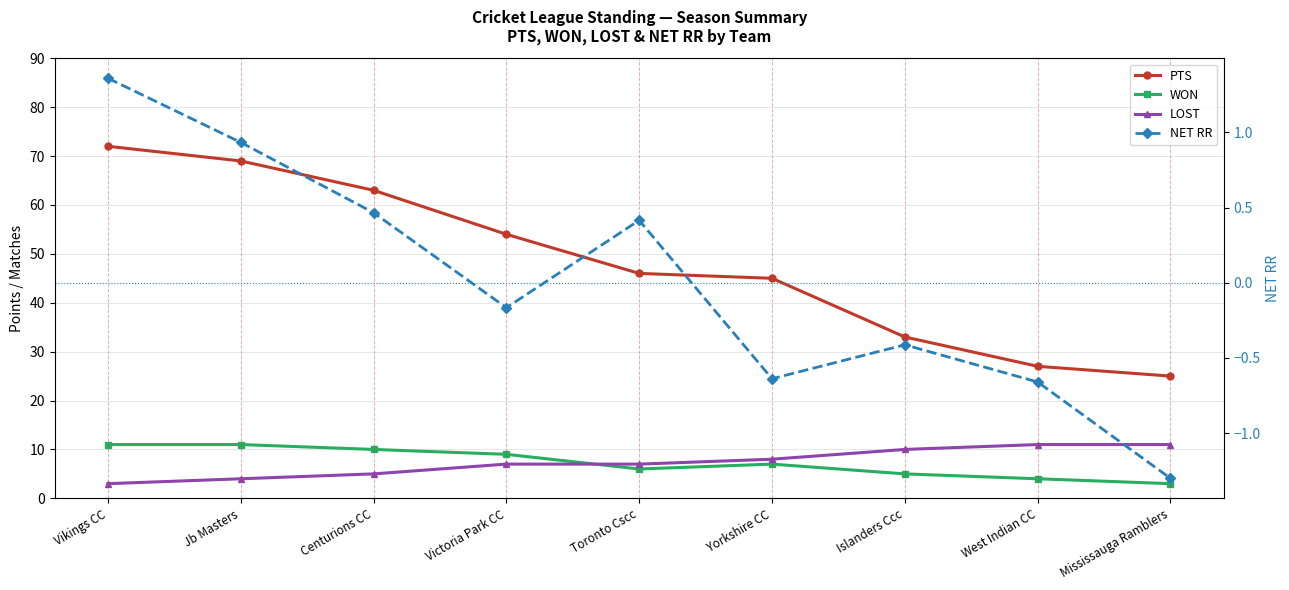

The NET RR series shows -0.4 at Islanders Ccc. True or false?

True